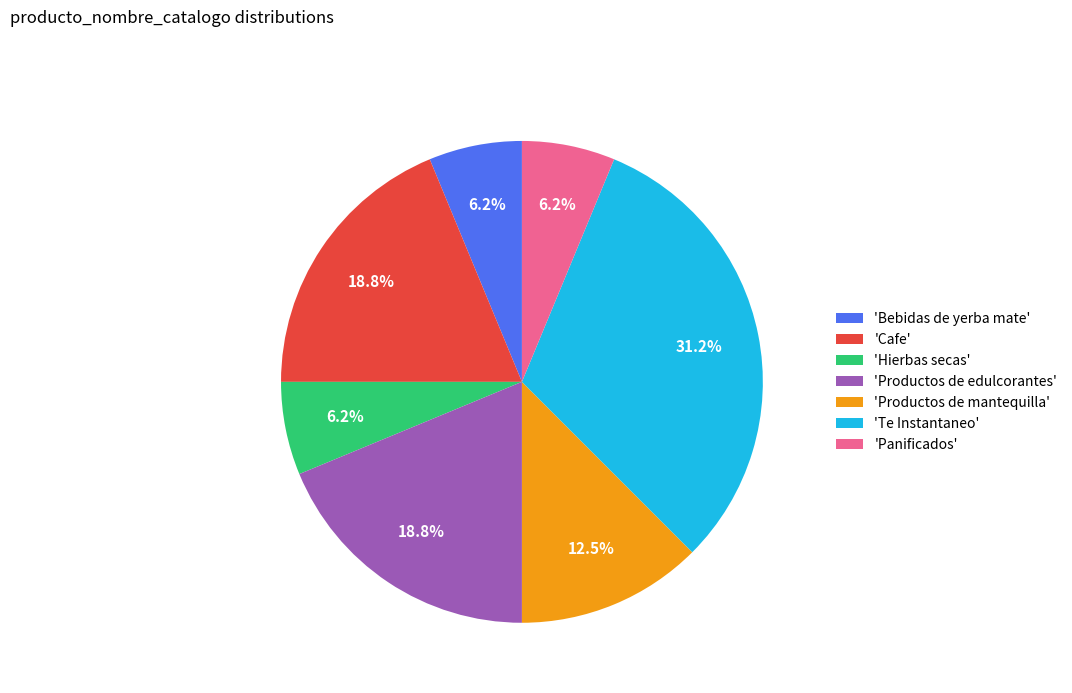

Does 'Cafe' account for over 50% of the chart?

No